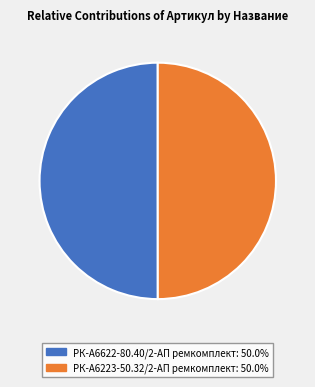

Approximately how many times larger is the value at РК-А6223-50.32/2-АП ремкомплект compared to РК-А6622-80.40/2-АП ремкомплект?

1.0